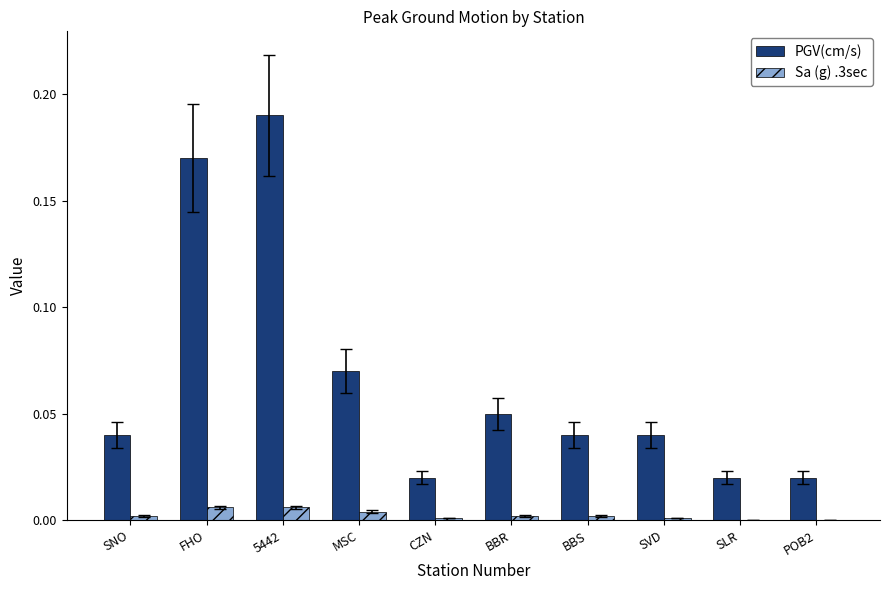

Which series has the widest spread of values?

PGV(cm/s)